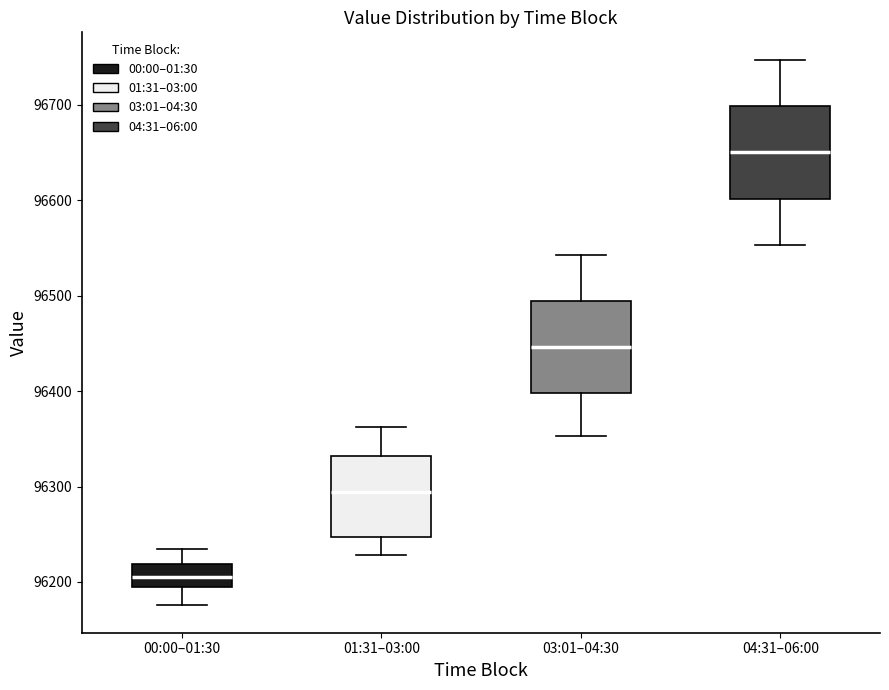

Reading left to right, transcribe this box plot: for each box, give where its median line is, the range the box spans, and where its two whiskers end, as read against the y-axis. The values are not printed on the chart, so give them approximately, as read against the axis.

00:00–01:30: median 96200 (inside the box), box 96200 to 96220, whiskers 96180 to 96230
01:31–03:00: median 96290, box 96250 to 96330, whiskers 96230 to 96360
03:01–04:30: median 96450, box 96400 to 96490, whiskers 96350 to 96540
04:31–06:00: median 96650, box 96600 to 96700, whiskers 96550 to 96750